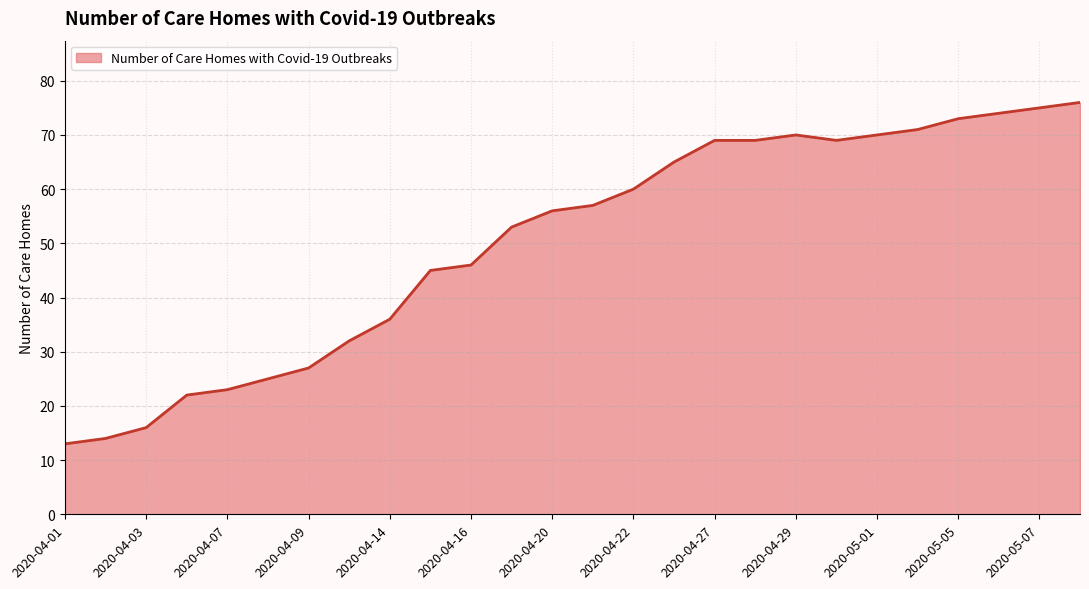

What is the ratio of the value at 2020-04-09 to the value at 2020-05-07?

0.4